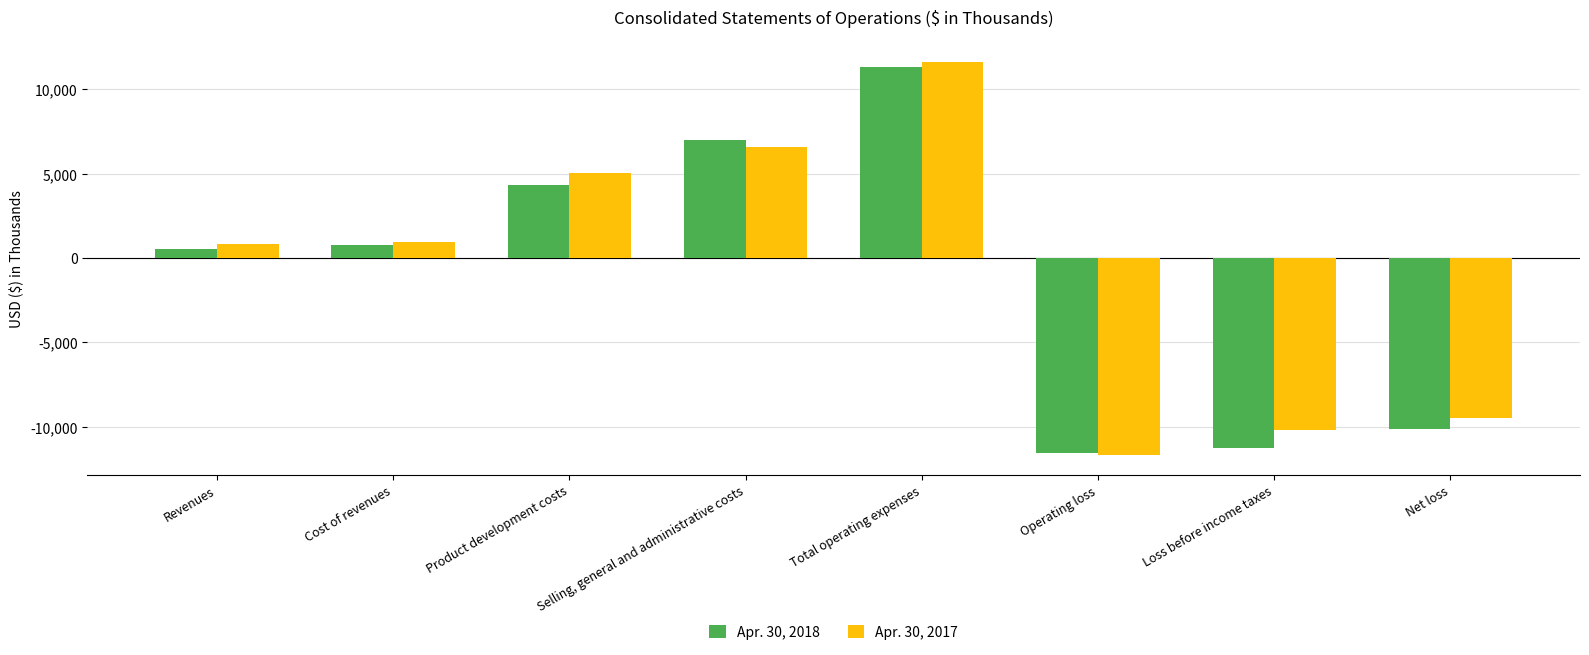

Is the value of Apr. 30, 2017 at Total operating expenses greater than the value of Apr. 30, 2018 at Selling, general and administrative costs?

Yes